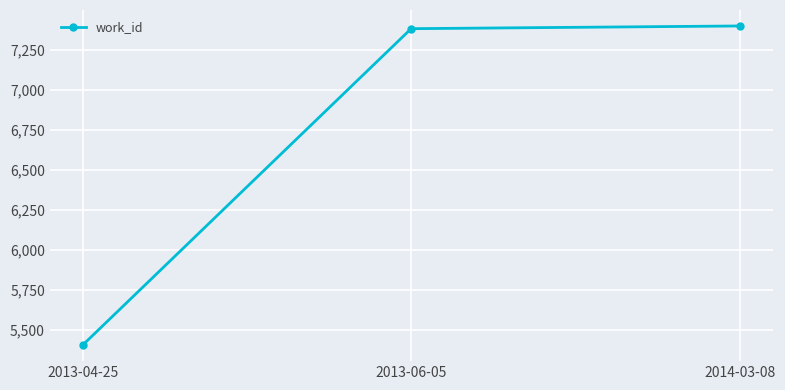

Reading right to left, extract all data points from this chart.

7399	7382	5404